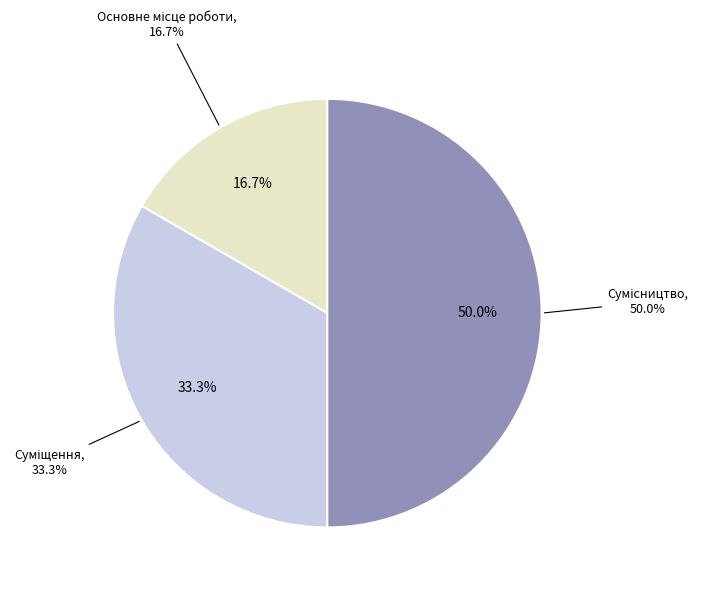

Combined, do Сумісництво and Суміщення account for over 50%?

Yes